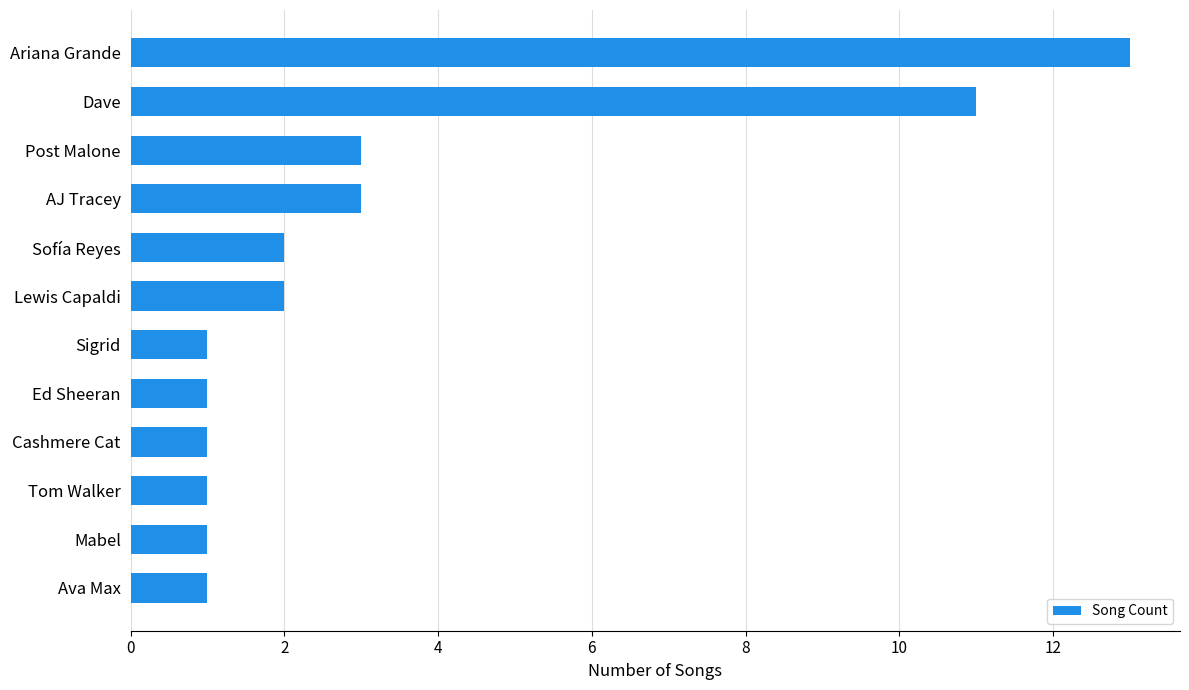

Reading top to bottom, extract all data points from this chart.

13	11	3	3	2	2	1	1	1	1	1	1